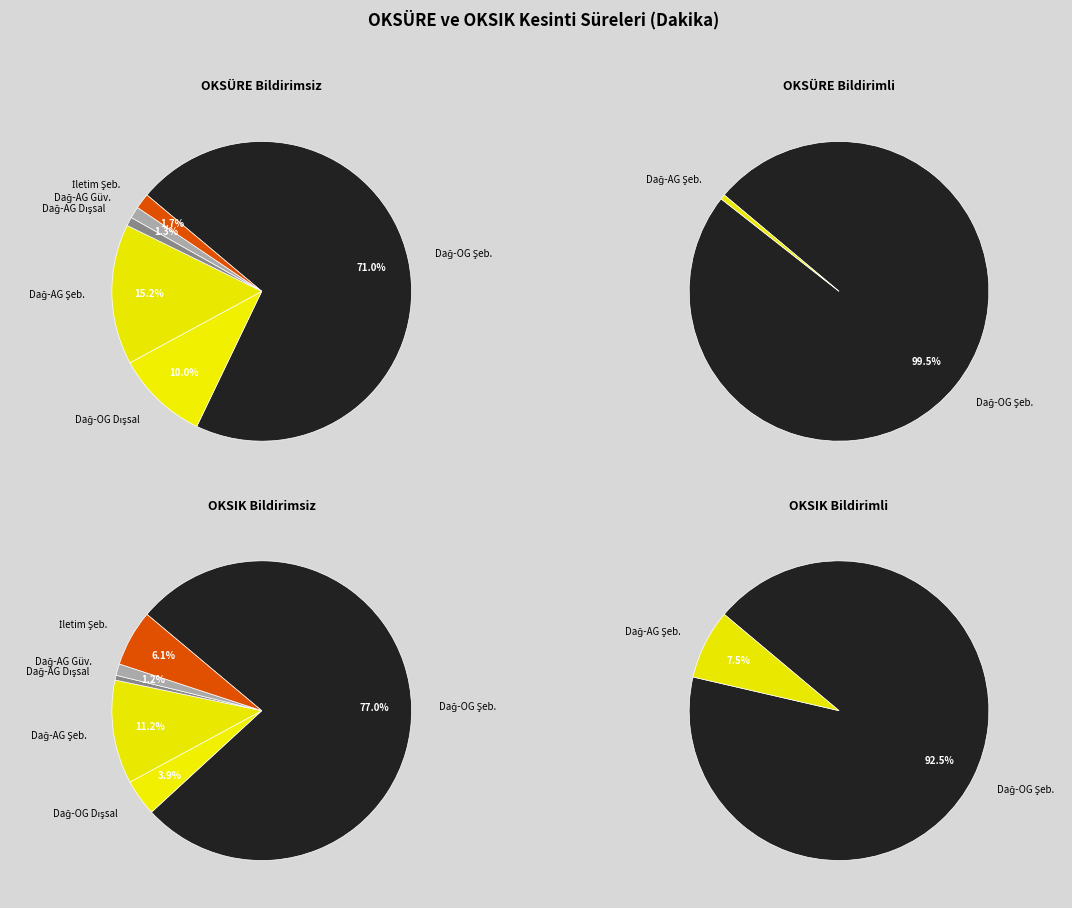

What is the largest slice in the pie chart?

Dağıtım-OG Şebeke işletmecisi